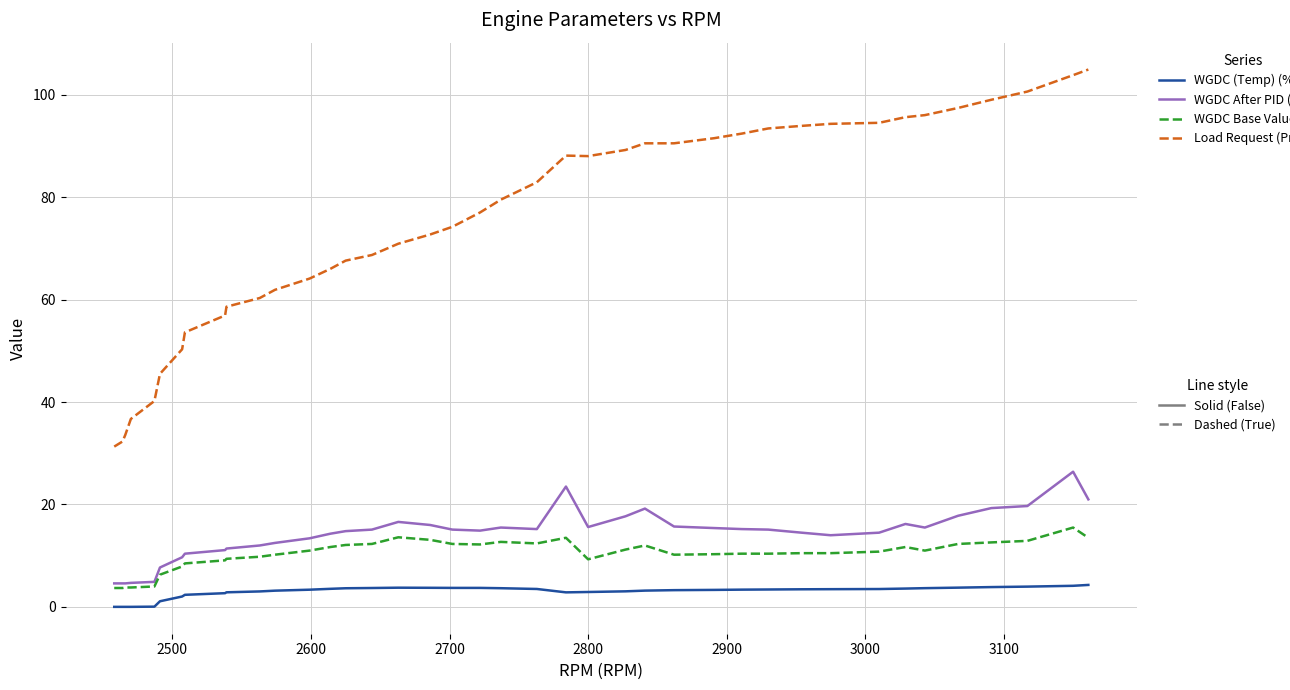

Is this an area chart (filled region under the line)?

No